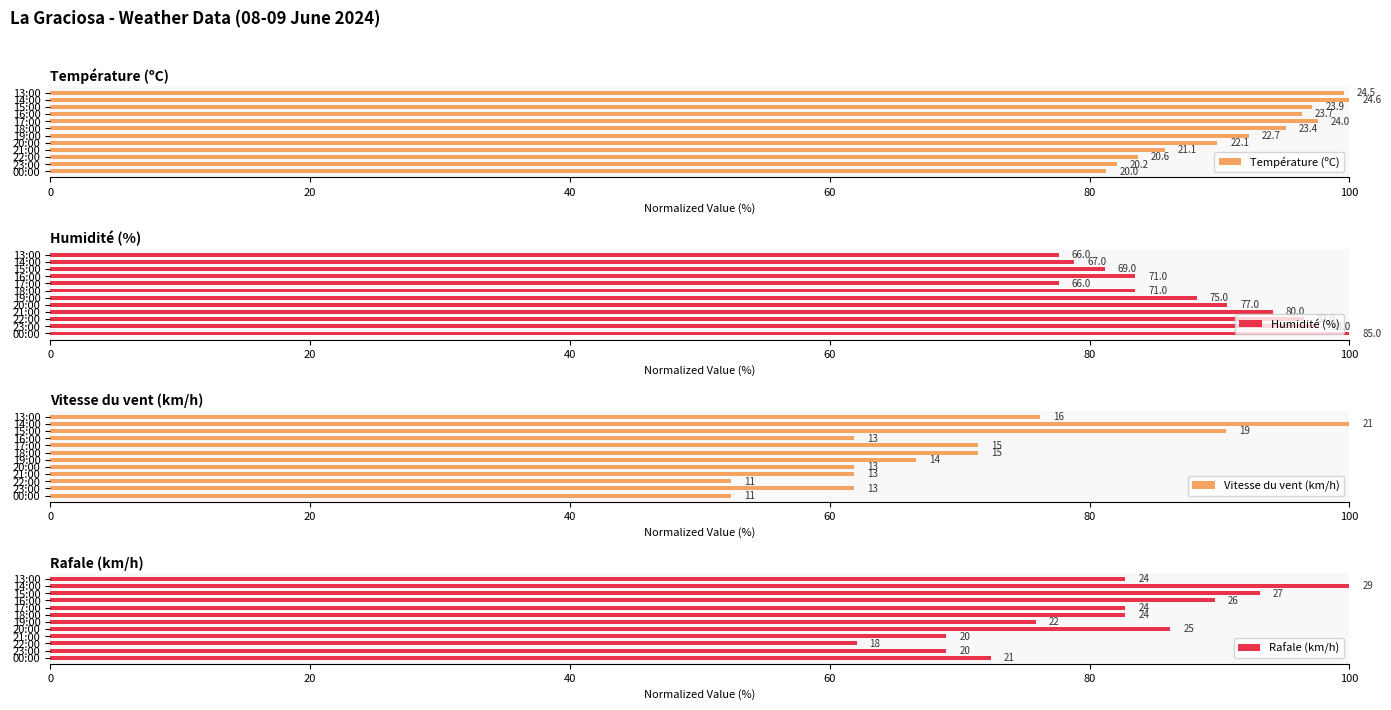

How many data points in Vitesse du vent (km/h) are less than 66?

6